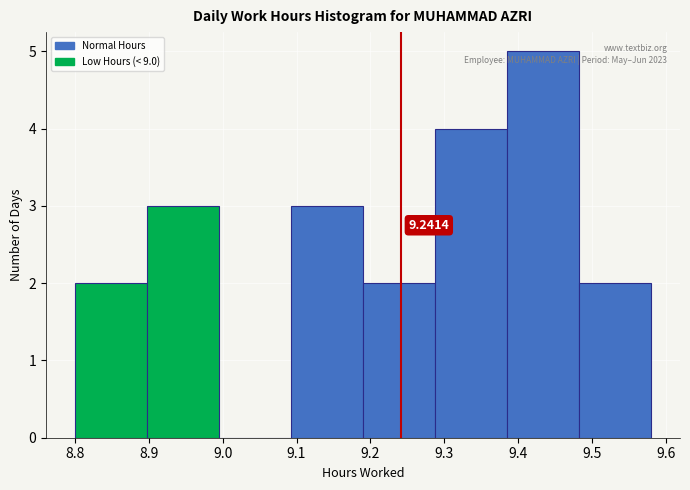

Which range on the x-axis has the tallest bar?

9.39 to 9.48